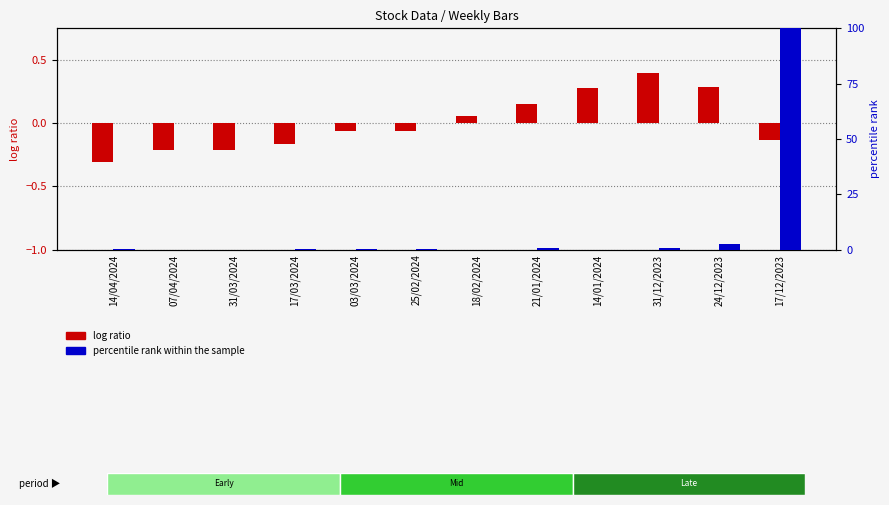

What are all the series names shown in the legend?

log ratio, percentile rank within the sample